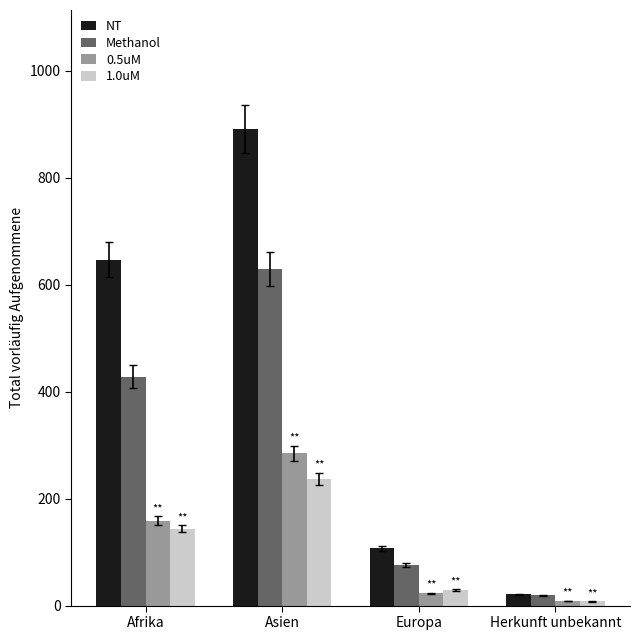

What are all the series names shown in the legend?

NT, Methanol, 0.5uM, 1.0uM